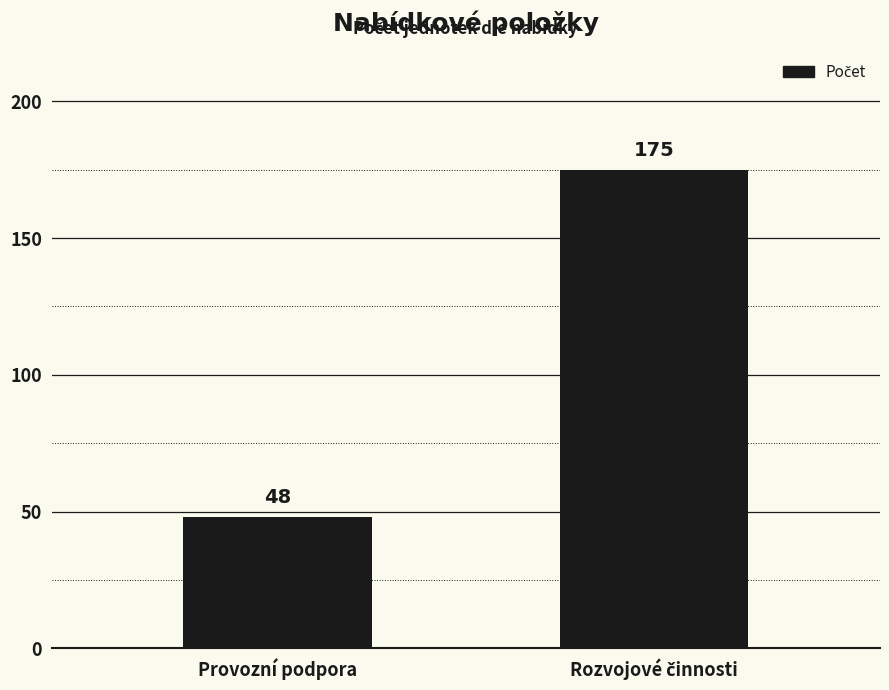

What is the difference between the maximum and minimum values?

127